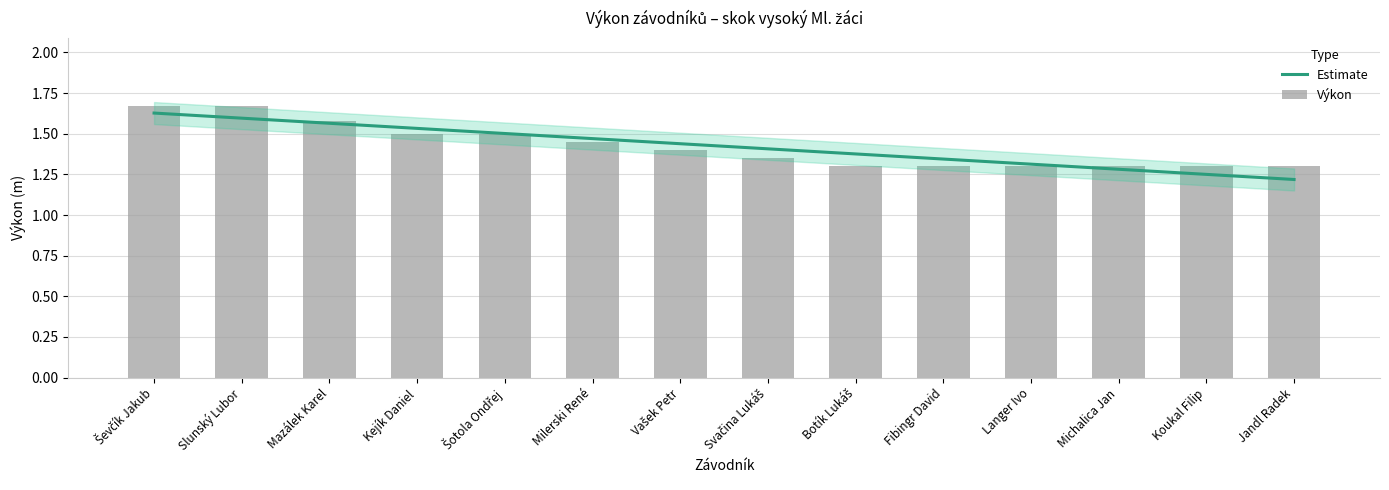

Which category has the highest value across all series?

Ševčík Jakub